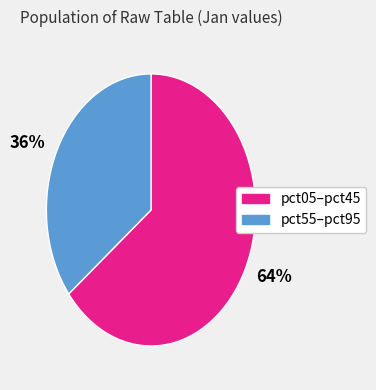

Count the number of slices in the pie.

2